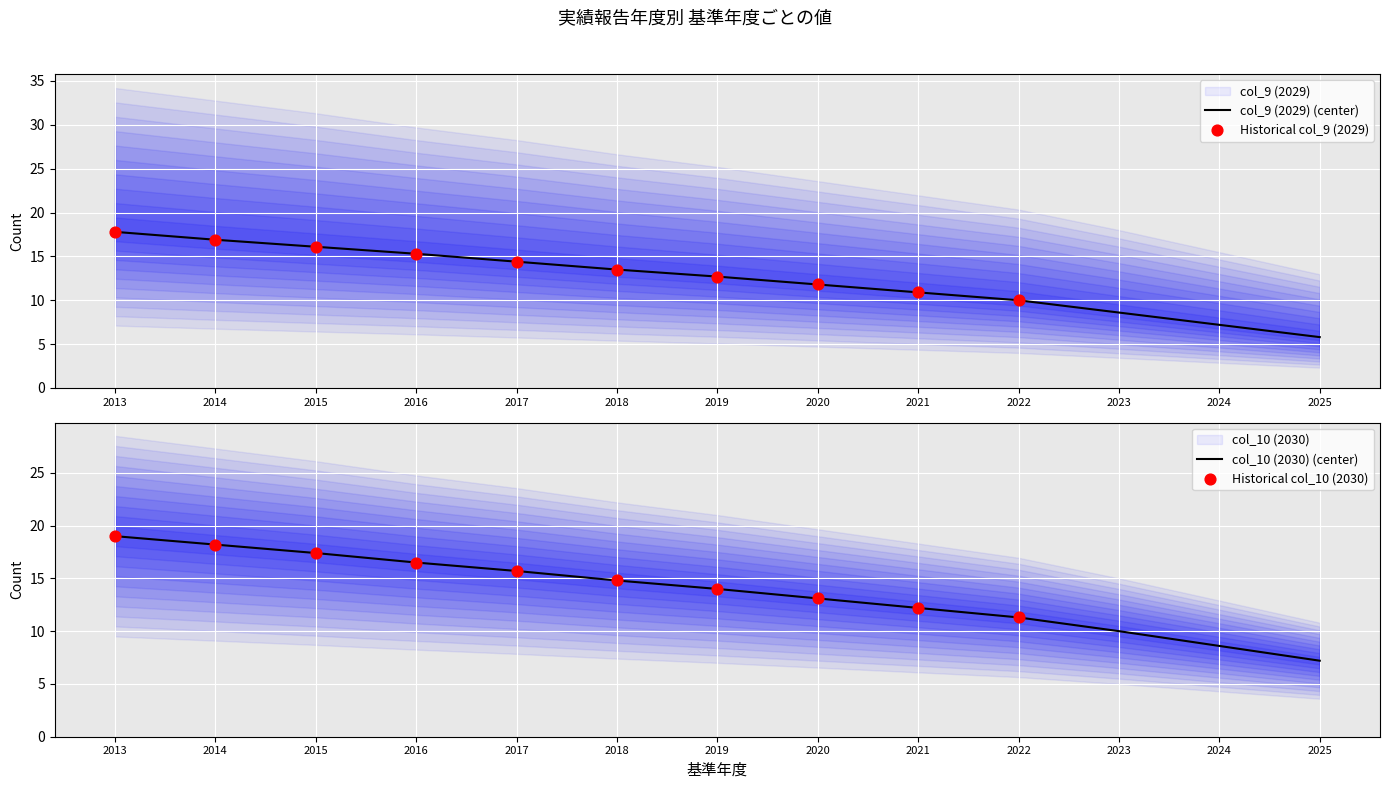

Which series has the largest Y range (max minus min)?

col_9 (2029)